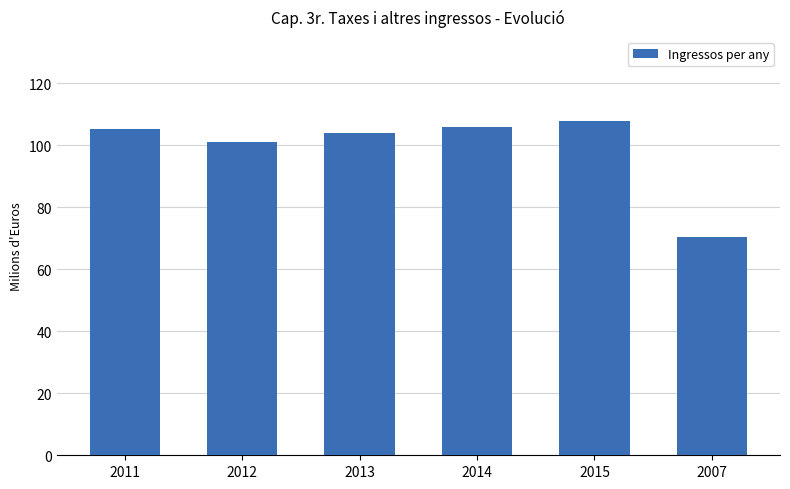

What is the label of the 2nd bar from the left?

2012